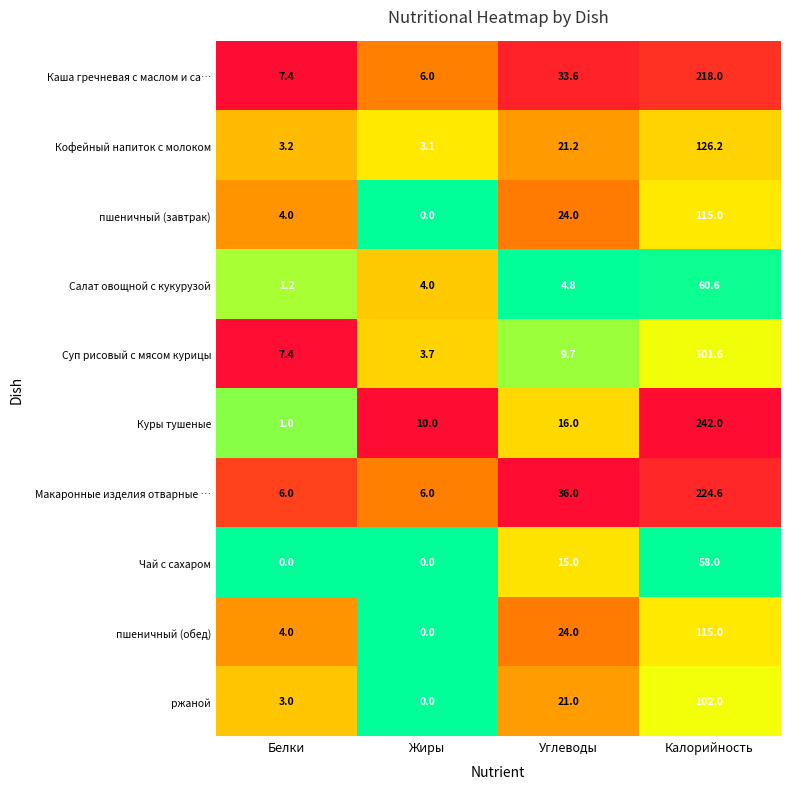

At which category is the sum across all series the highest?

Калорийность